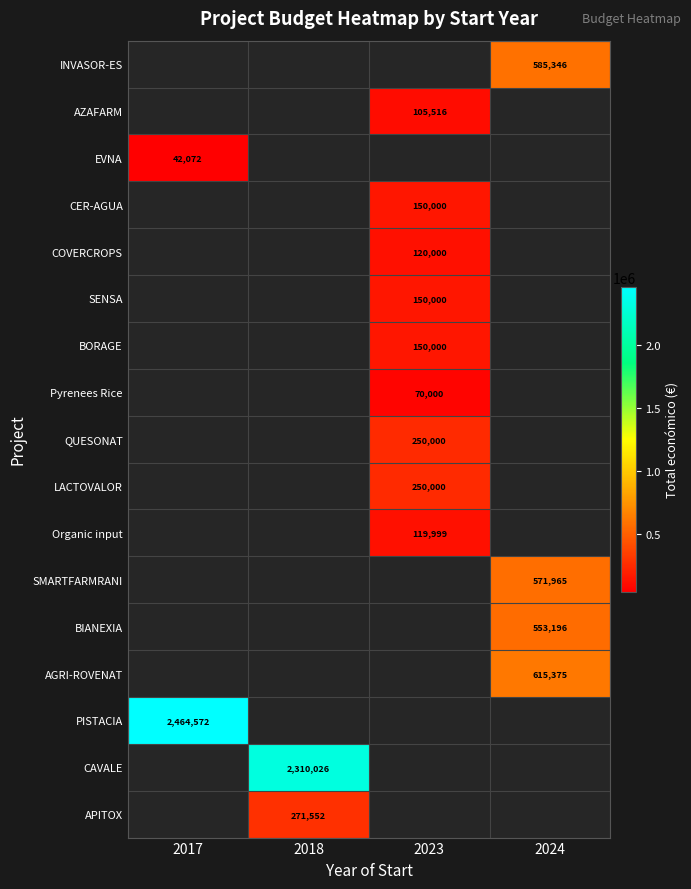

Where is PISTACIA nearest to the value 2464572?

2017